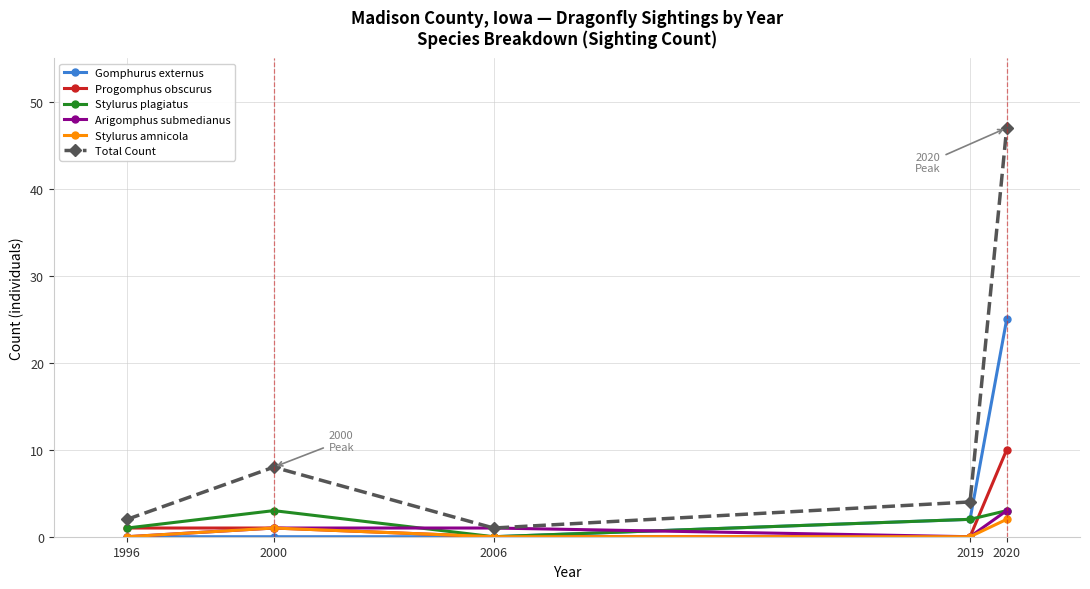

Where is Total Count nearest to the value 24?

2000